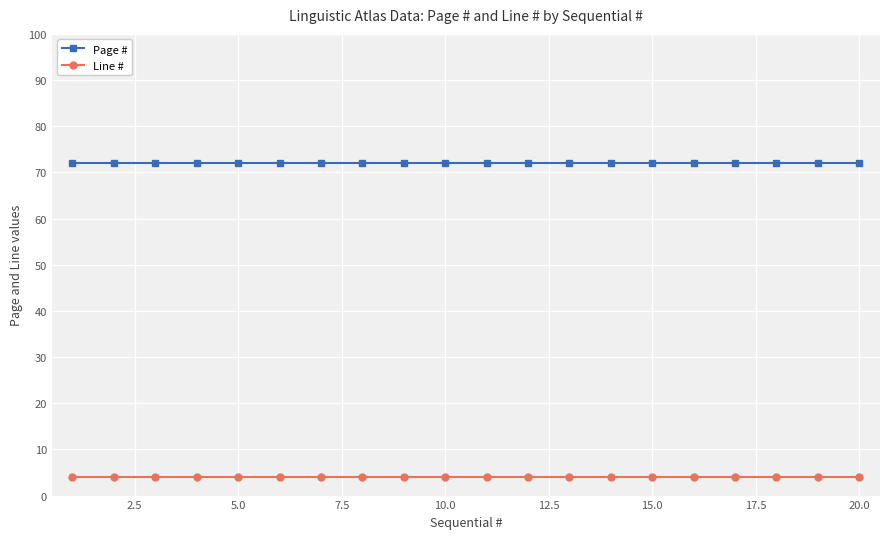

True or false: Page # and Line # intersect in this chart.

False